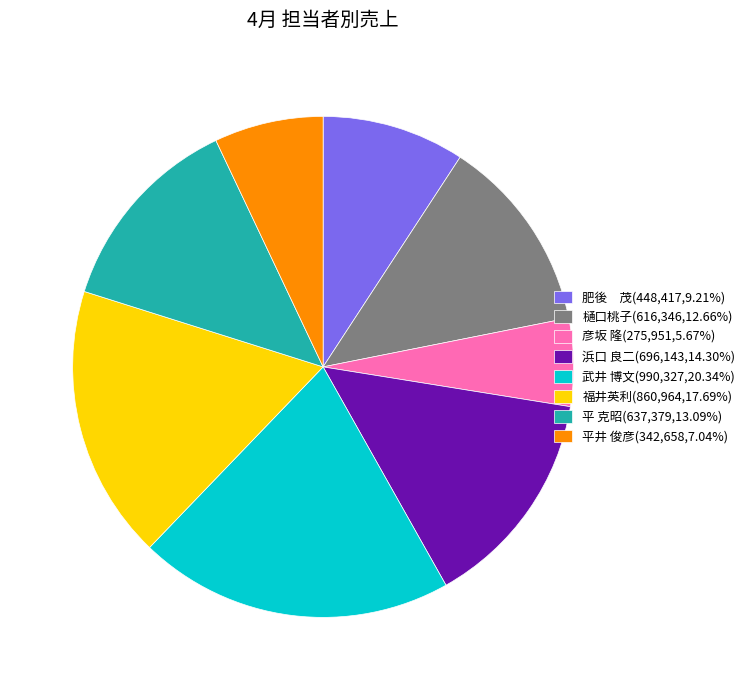

Approximately how many times larger is the value at 肥後 茂(448,417,9.21%) compared to 平 克昭(637,379,13.09%)?

0.7